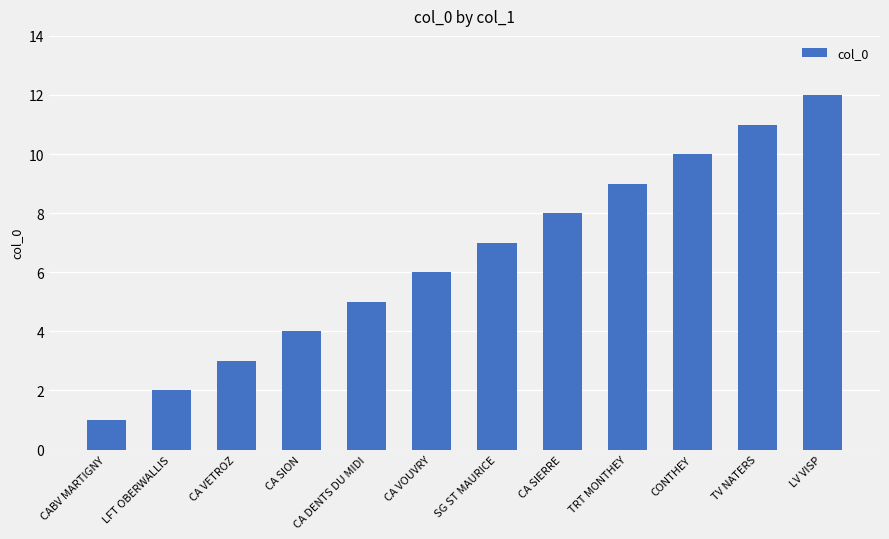

Between SG ST MAURICE and CONTHEY, which is larger?

CONTHEY